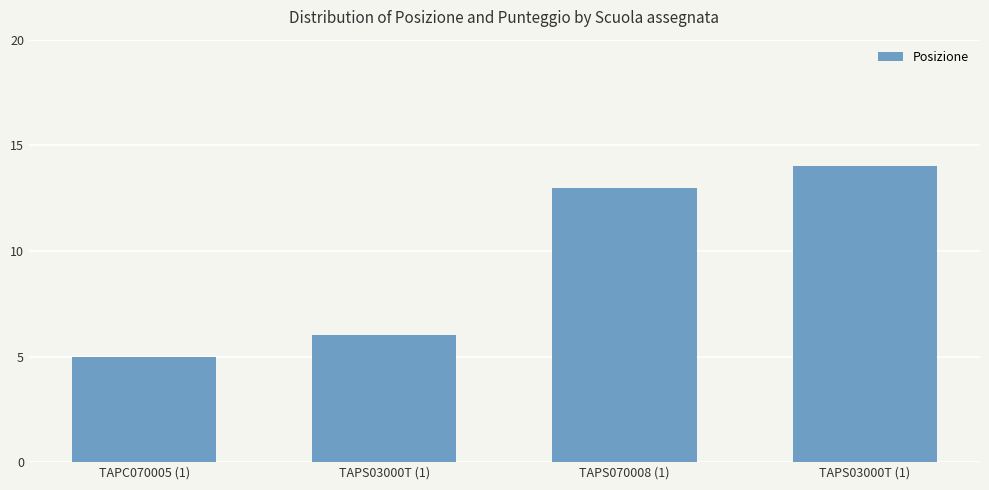

What is the difference between the maximum and minimum values?

9